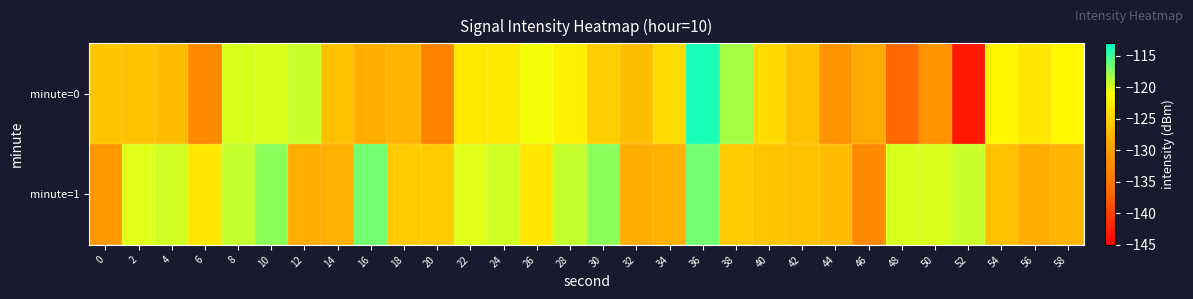

Which has a higher value, 38 or 8?

38